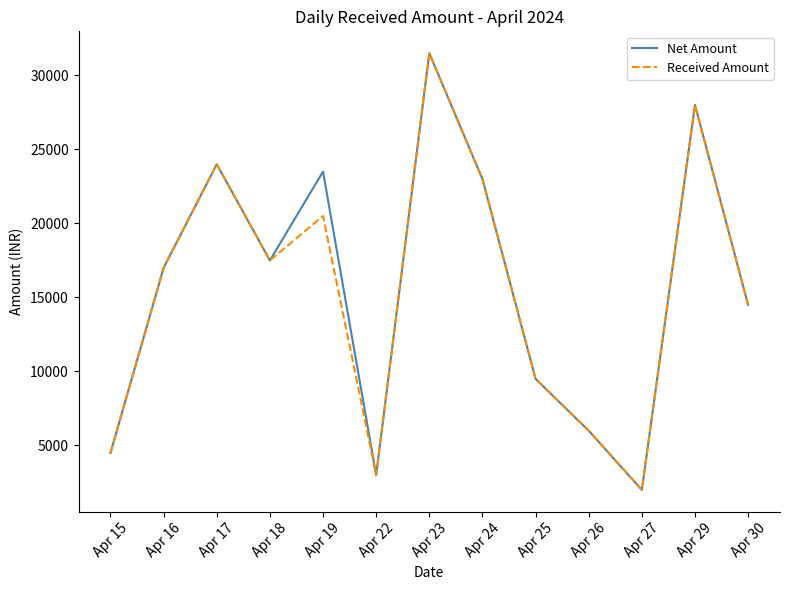

What is the difference between the maximum and minimum values in the Net Amount series?

29500